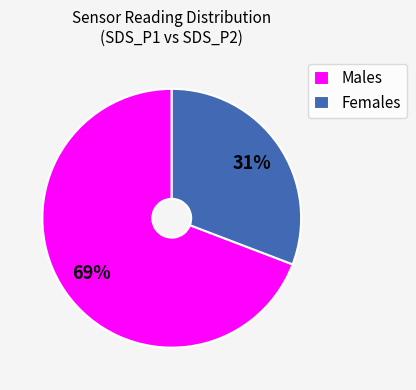

To the nearest percent, what is the difference between the largest and smallest slice percentages?

38%